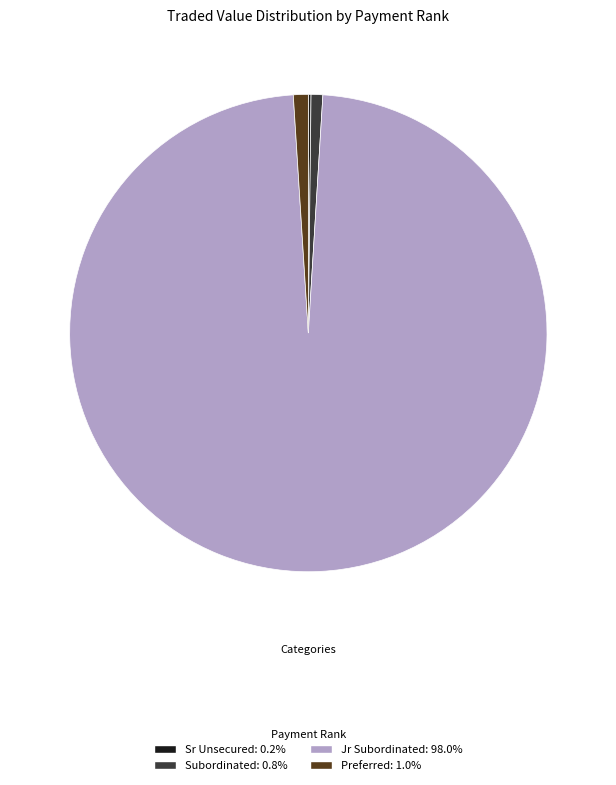

What is the ratio of the value at Subordinated: 0.8% to the value at Preferred: 1.0%?

0.8